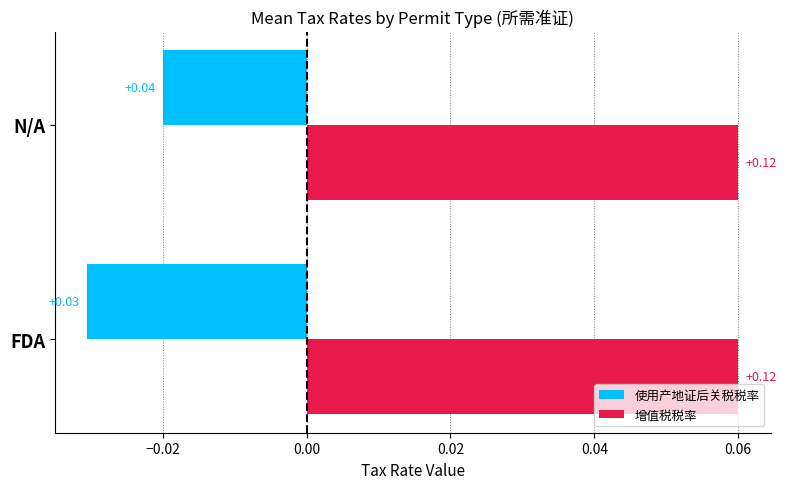

List the series in order of their overall mean, highest first.

增值税税率, 使用产地证后关税税率